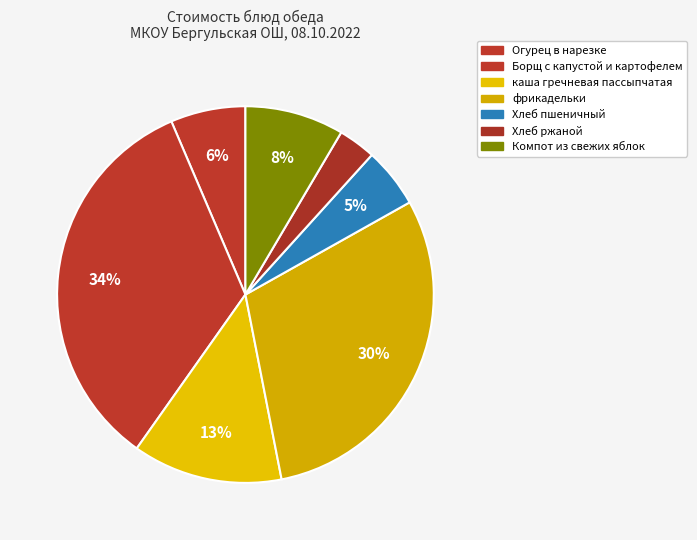

Which category has the smallest portion of the pie?

Хлеб ржаной